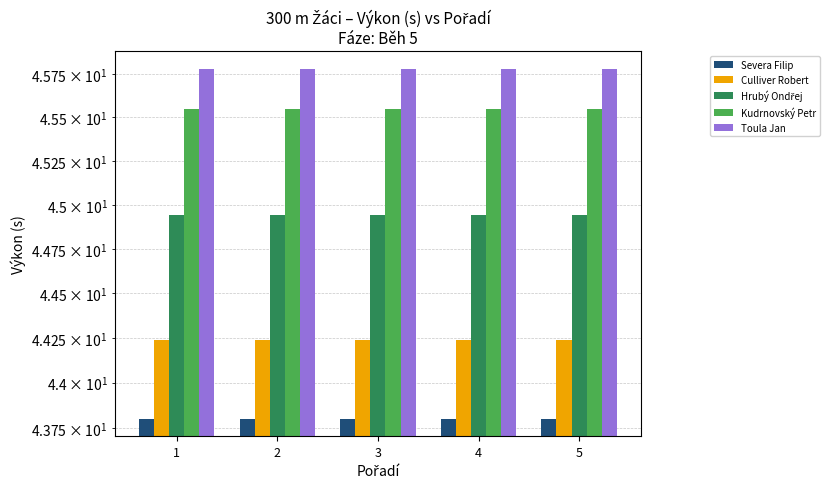

Read the Severa Filip value at 4.

43.8